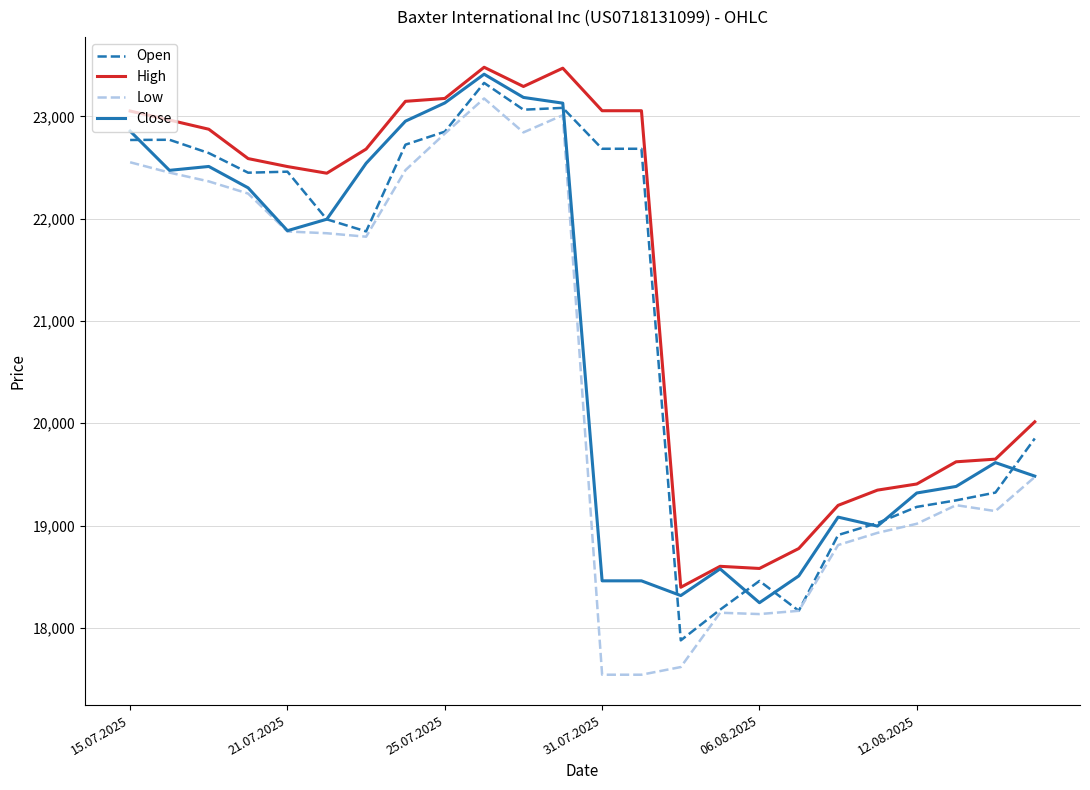

What is the maximum value for Open?

23328